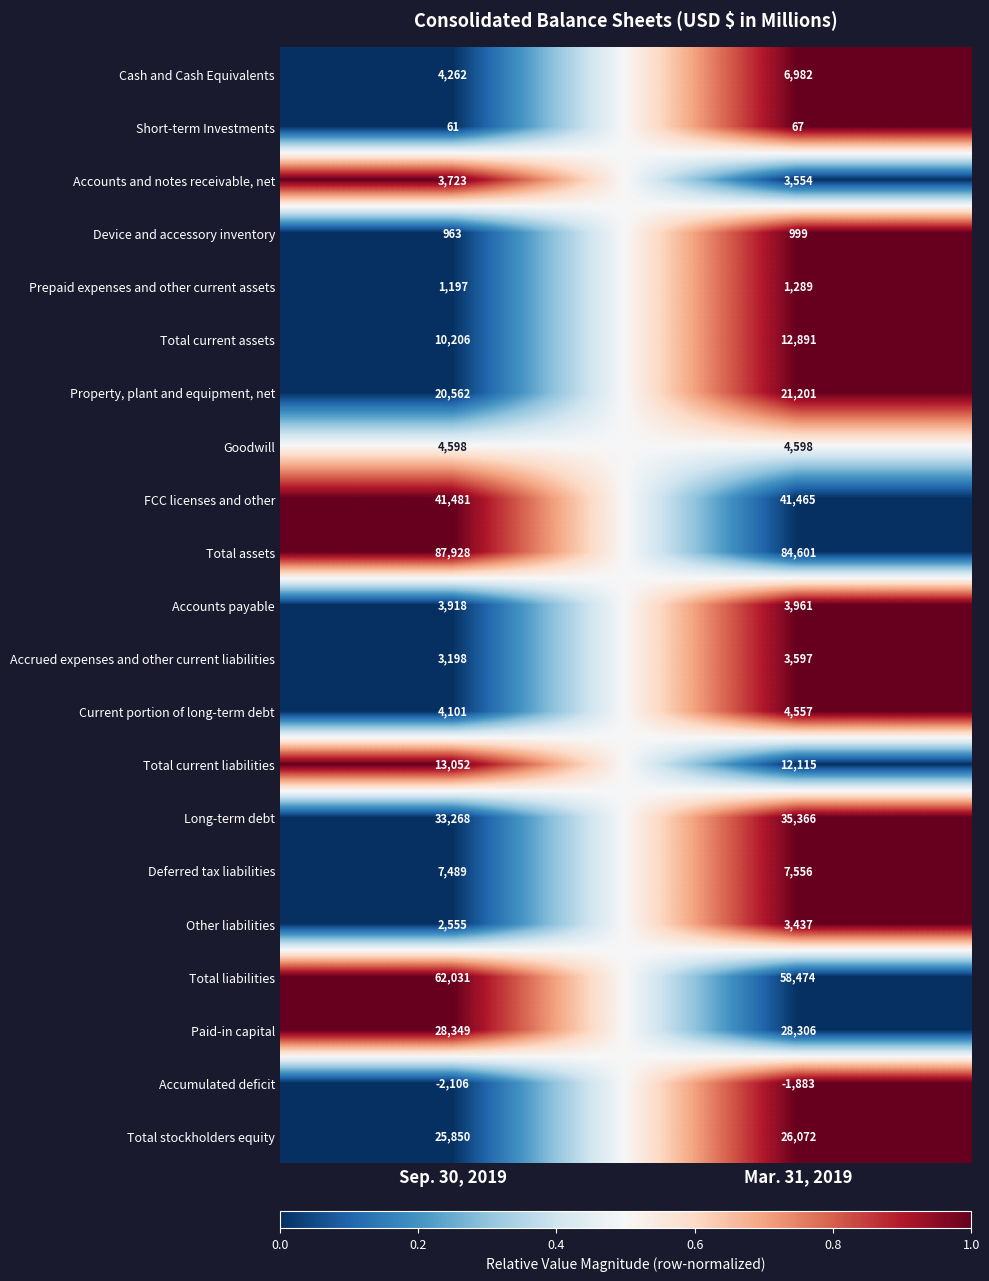

Which series has the largest range (max minus min)?

Total liabilities